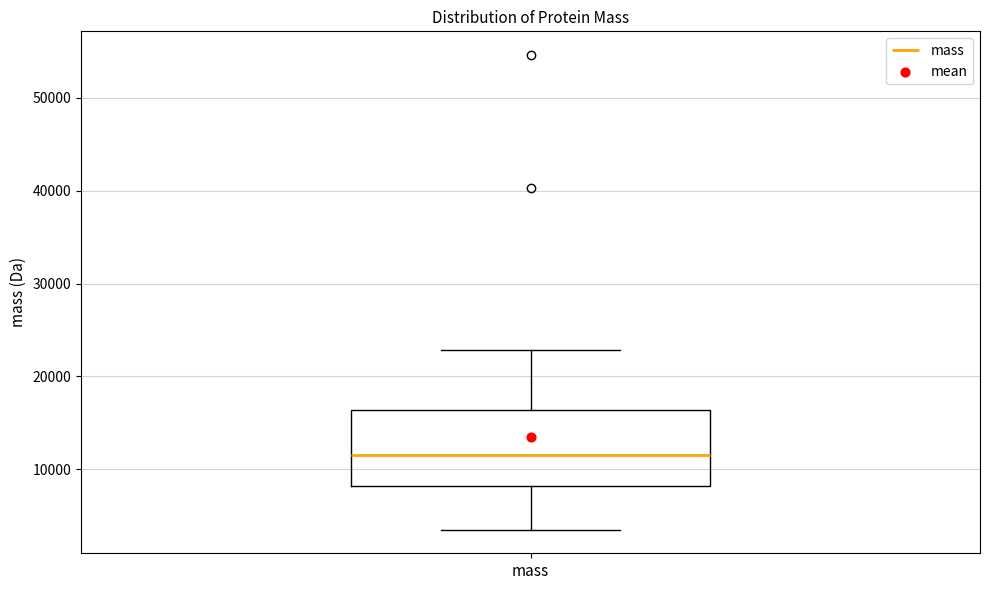

Transcribe this box plot: give where the median line is, the range the box spans, and where the two whiskers end, as read against the y-axis. The values are not printed on the chart, so give them approximately, as read against the axis.

median 11000, box 8000 to 16000, whiskers 3000 to 23000